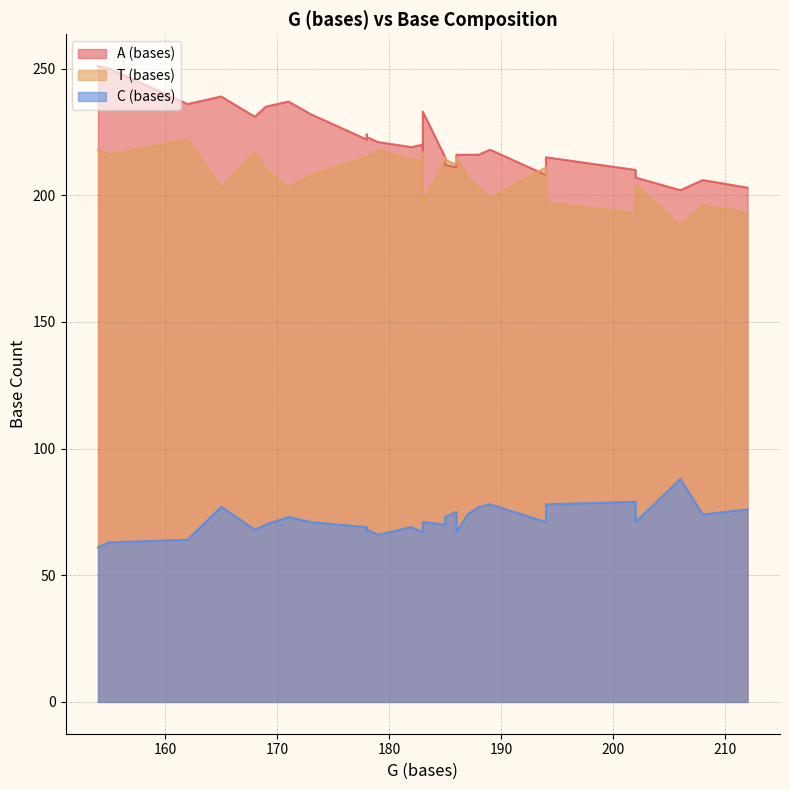

What is the average value of the A (bases) series?

222